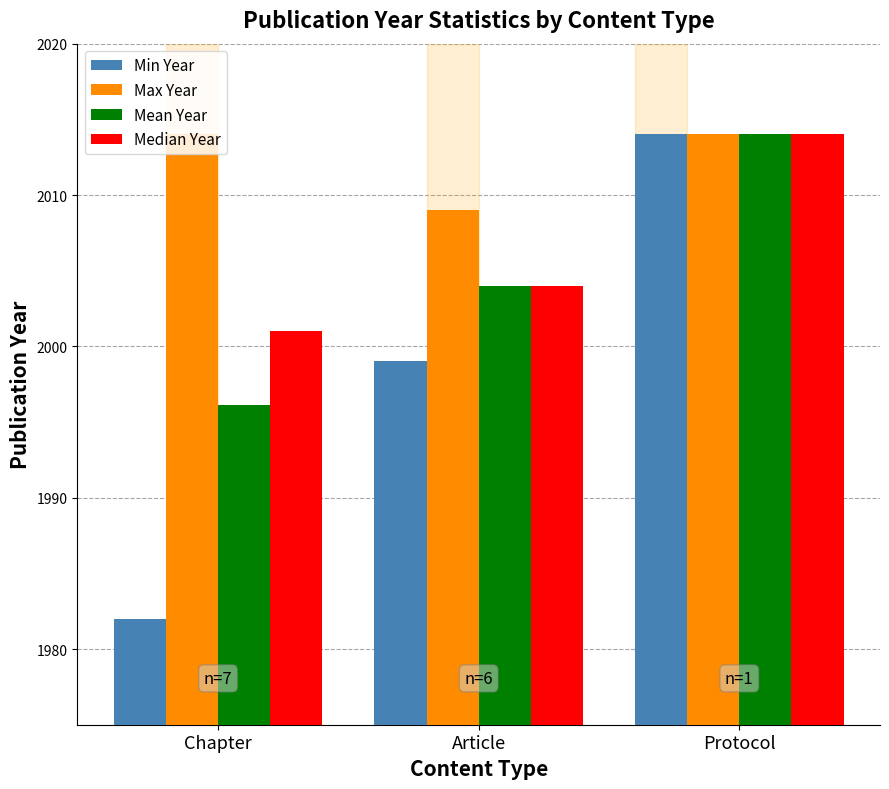

Are the bars horizontal?

No